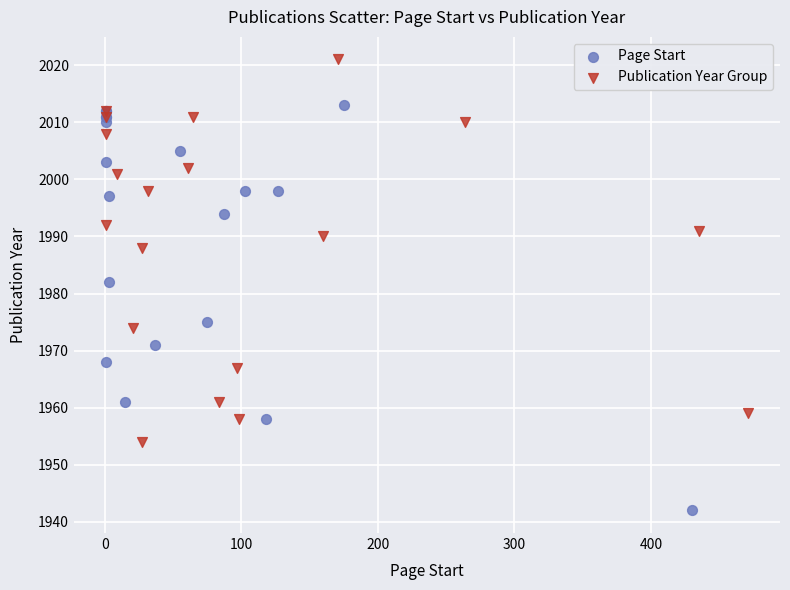

What are all the series names shown in the legend?

Page Start, Publication Year Group